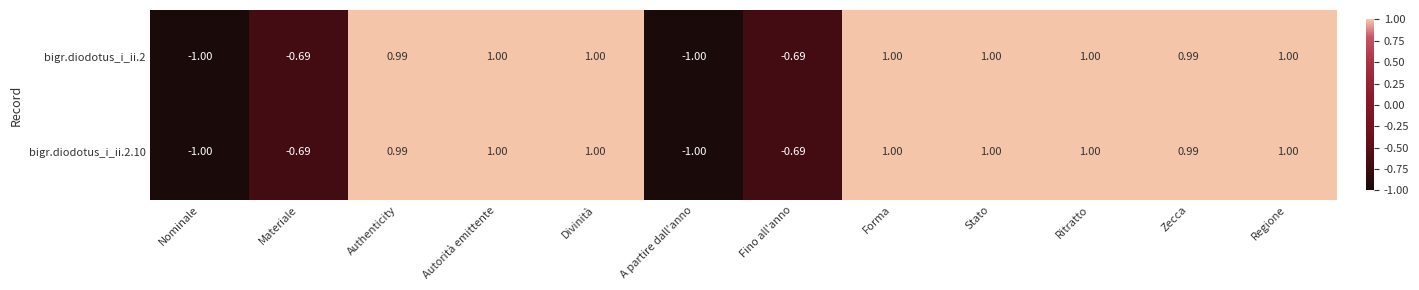

Is the value of bigr.diodotus_i_ii.2.10 at Nominale greater than the value of bigr.diodotus_i_ii.2 at Ritratto?

No